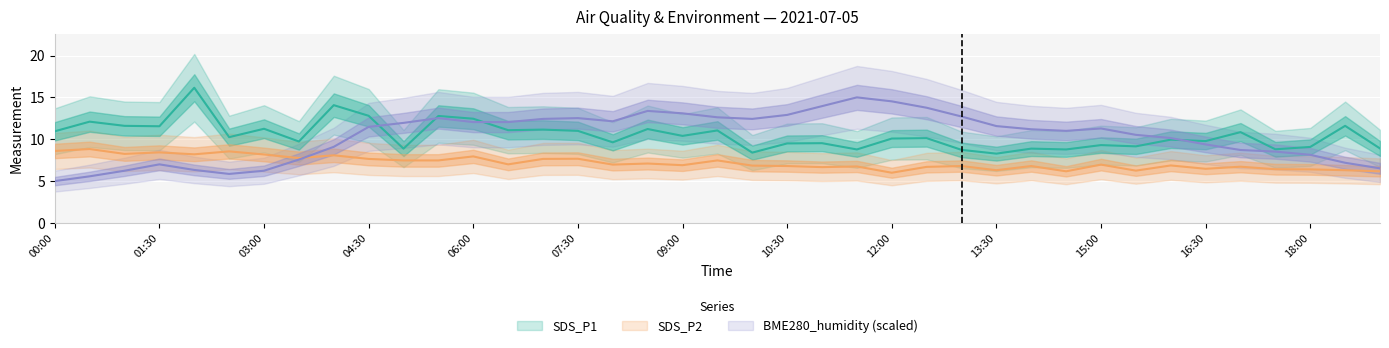

How many interior local peaks does the BME280_humidity series have?

6